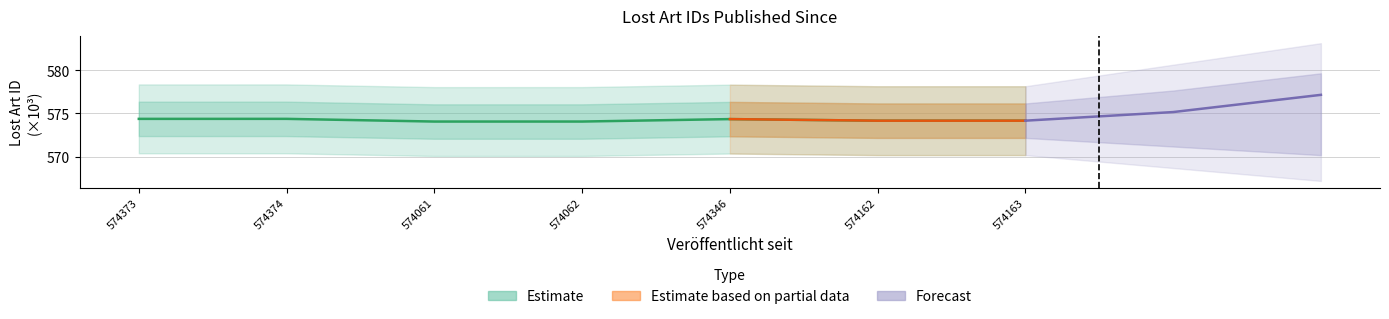

True or false: the data has more than 2 interior local peaks.

False